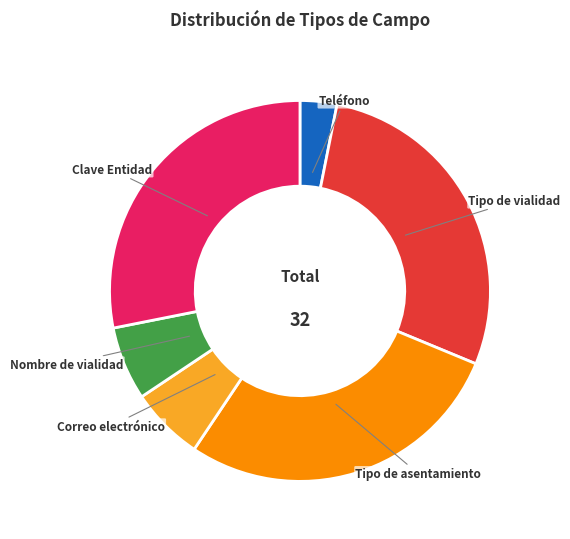

Which category has the smallest portion of the pie?

Teléfono